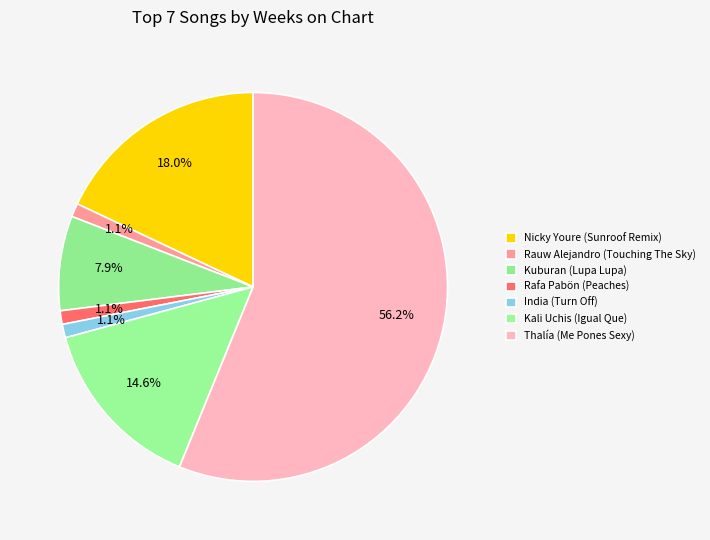

How much of the chart is everything except Rauw Alejandro (Touching The Sky)?

98.9%